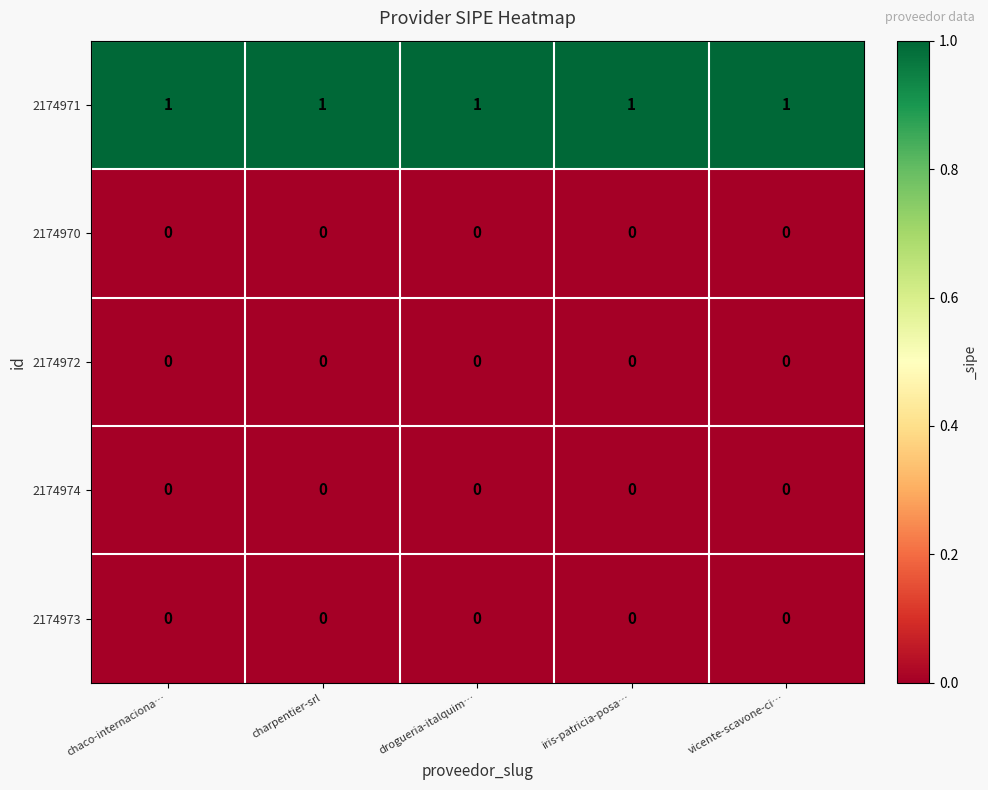

At how many categories does at least one series exceed 0?

5